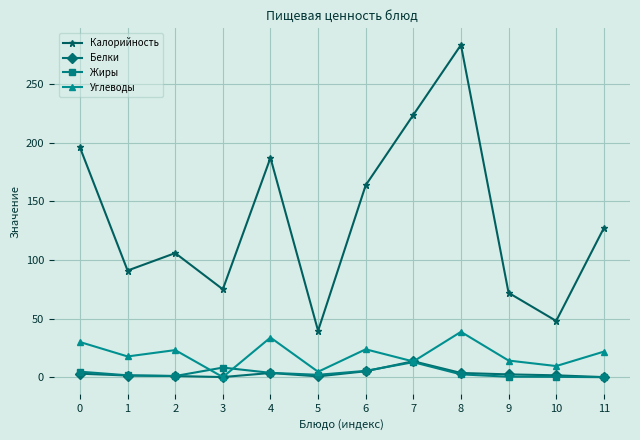

At which category is the sum across all series the highest?

8